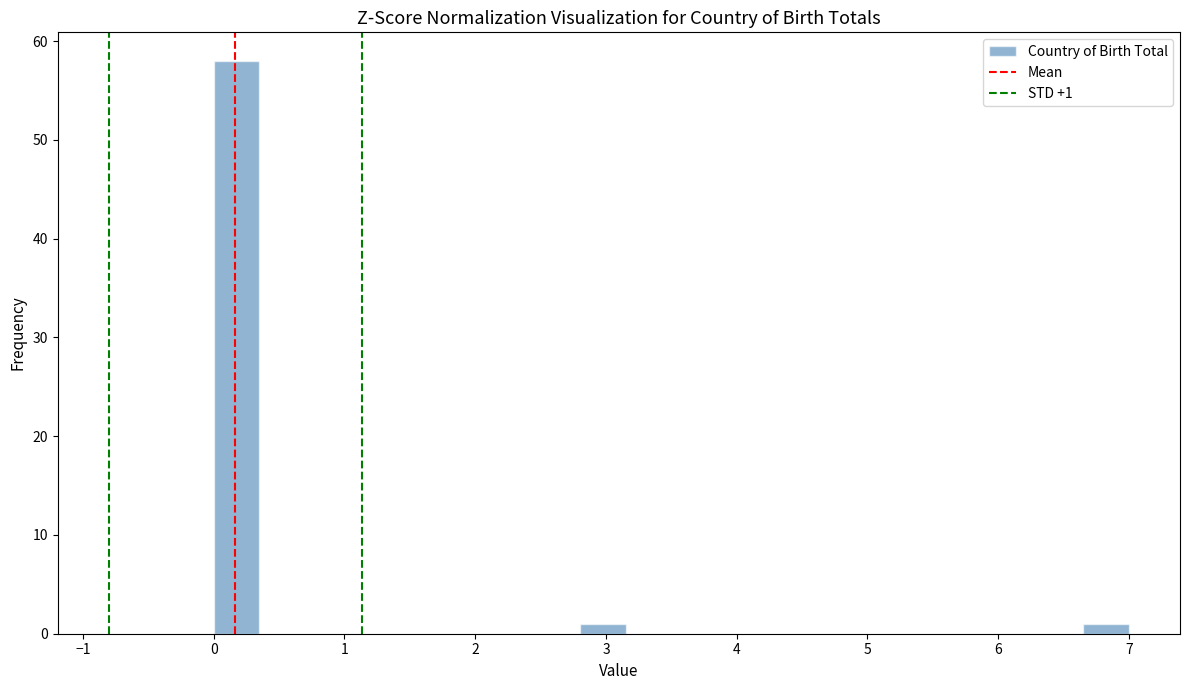

Around what value on the x-axis is the tallest bar? Give the approximate position of its centre, as read against the axis.

0.2